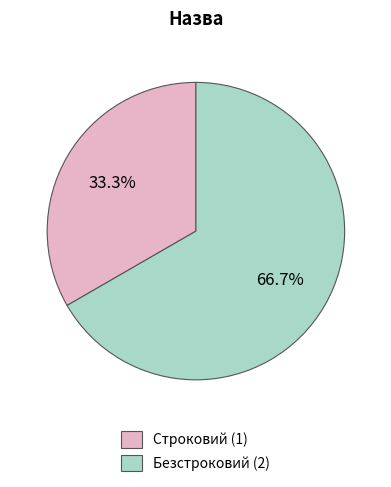

What is the largest slice in the pie chart?

Безстроковий